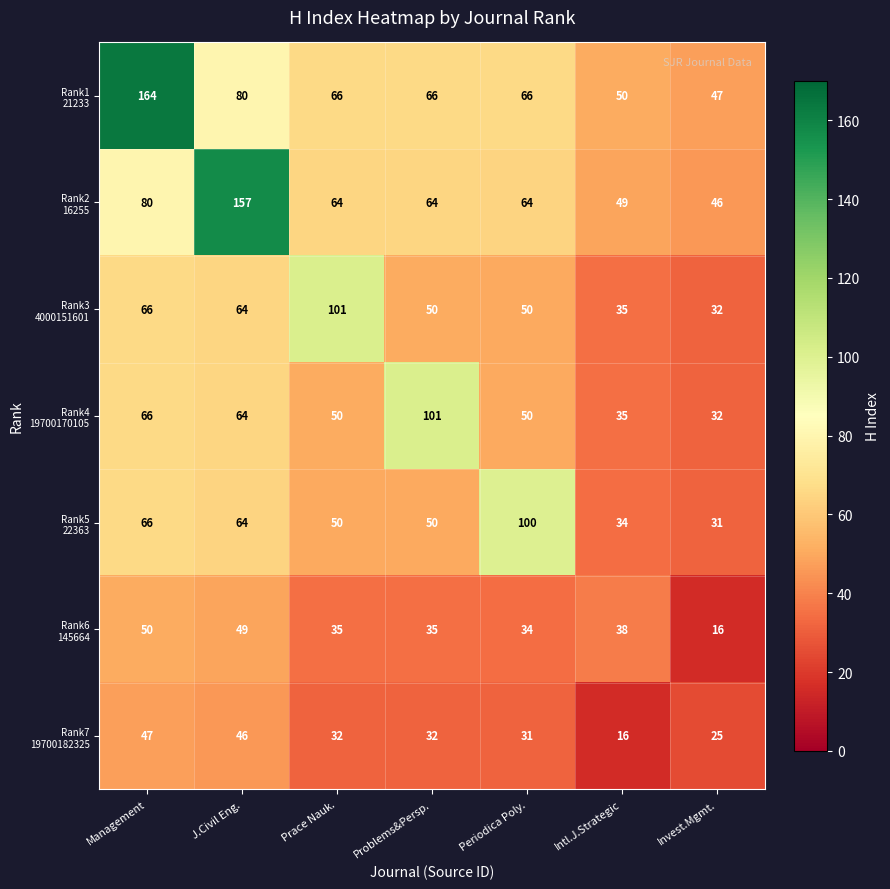

What is the greatest value displayed?

164